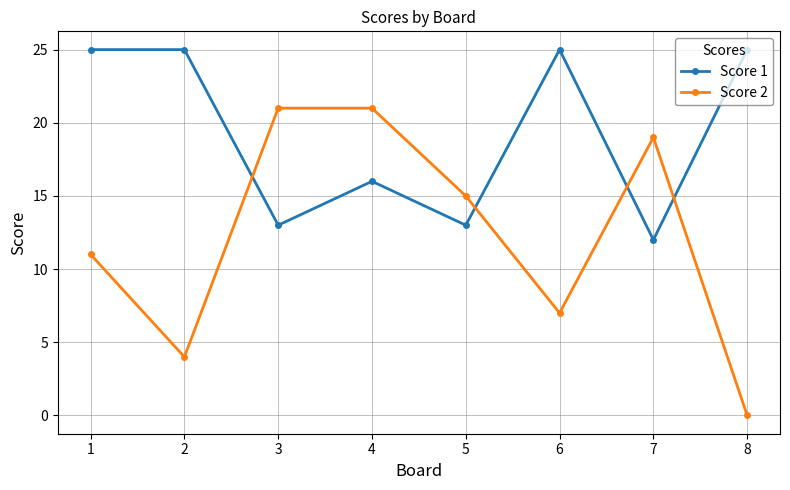

What value does the Score 2 series have at 1, to the nearest 5?

10